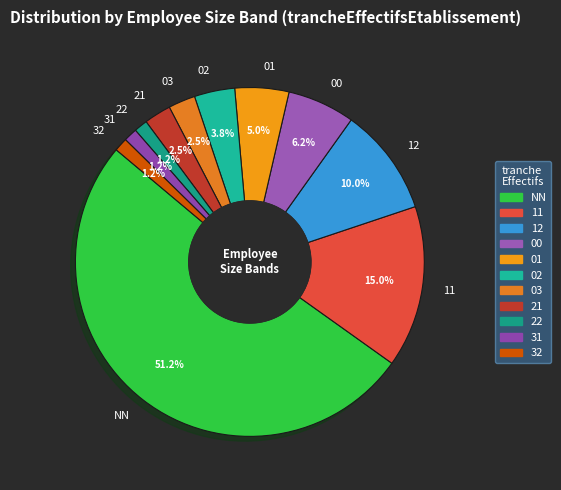

Which slice is the largest?

NN